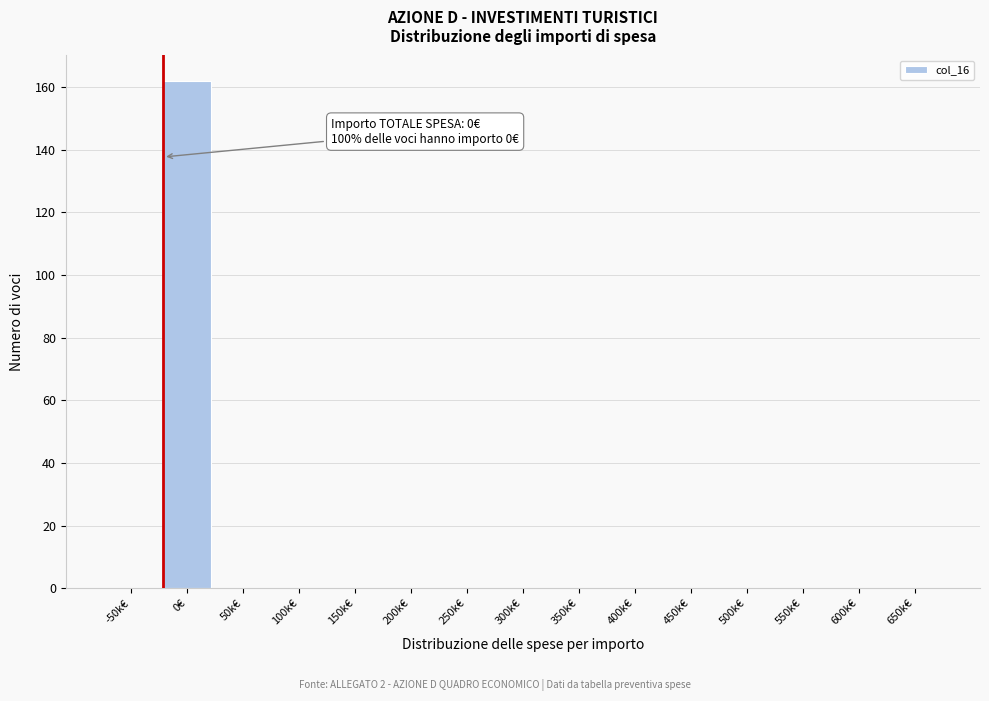

Reading right to left, list all the values displayed in this chart.

650k€=0	600k€=0	550k€=0	500k€=0	450k€=0	400k€=0	350k€=0	300k€=0	250k€=0	200k€=0	150k€=0	100k€=0	50k€=0	0€=162	-50k€=0